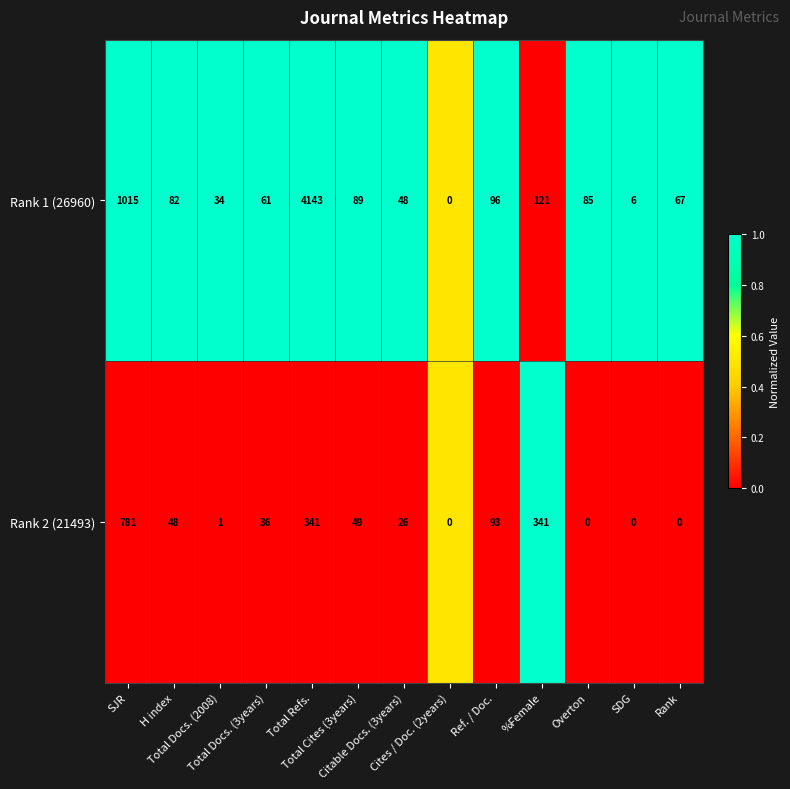

What is the greatest value displayed?

4143